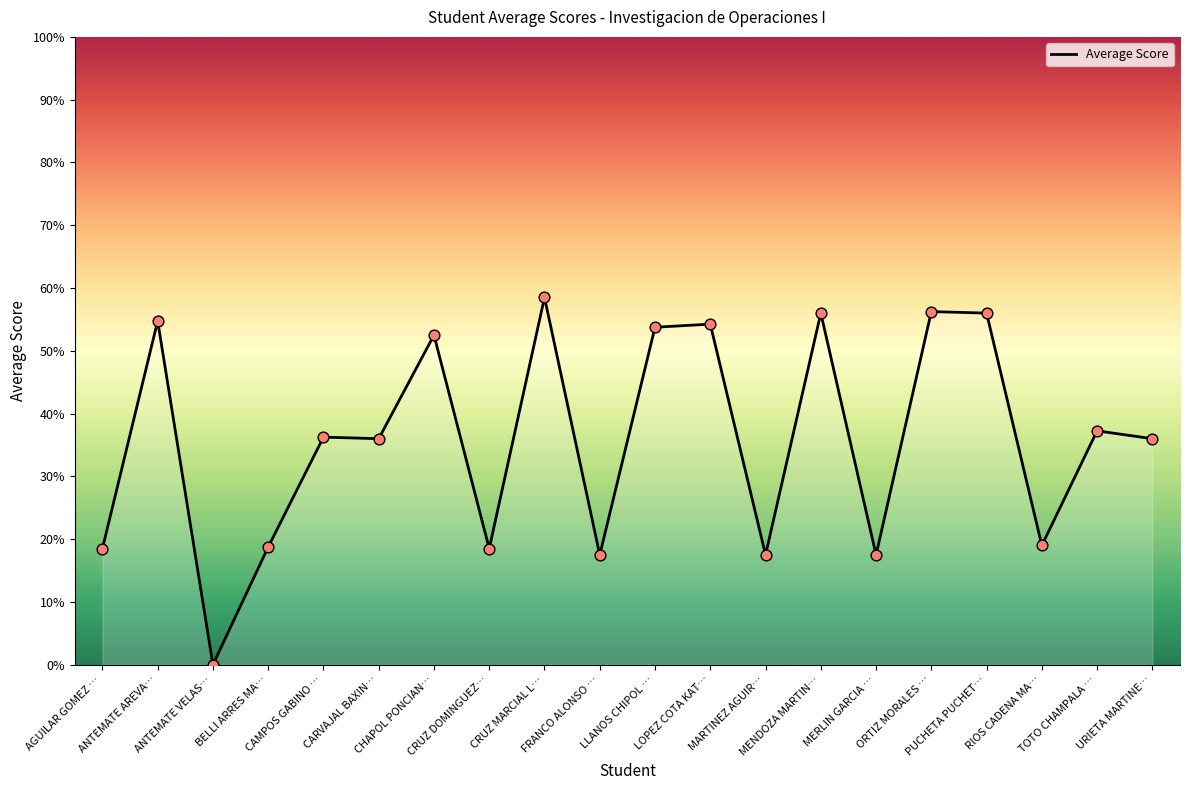

Between ORTIZ MORALES … and CARVAJAL BAXIN…, which is larger?

ORTIZ MORALES …